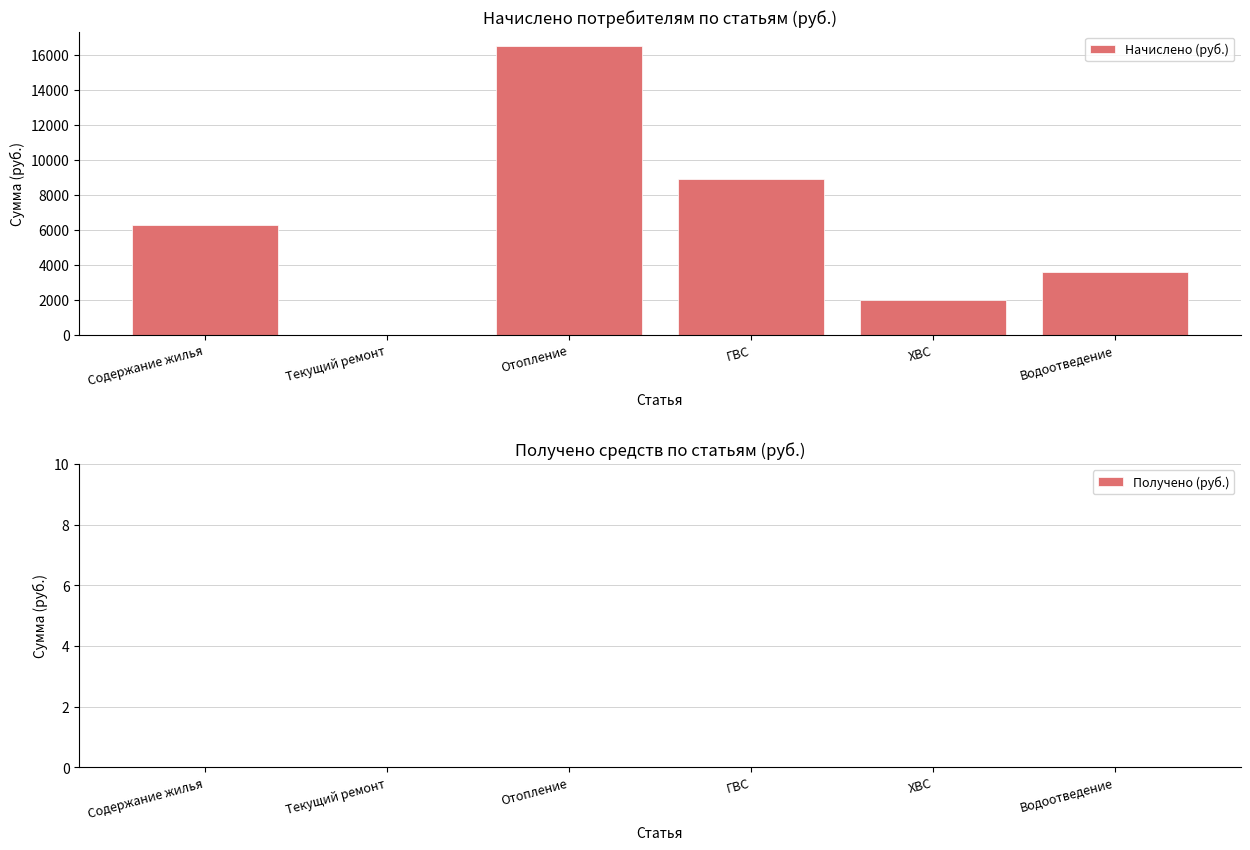

Reading left to right, extract all data points from this chart.

Содержание жилья=6255.4	Текущий ремонт=0.0	Отопление=16505.8	ГВС=8891.2	ХВС=2006.1	Водоотведение=3614.1